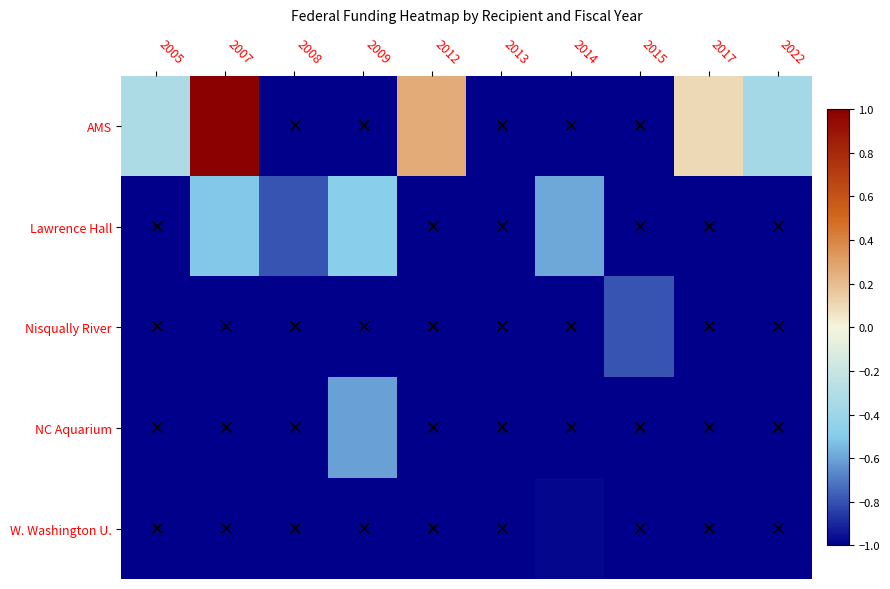

At 2007, list the series in order from smallest to largest.

Nisqually River, NC Aquarium, W. Washington U., Lawrence Hall, AMS